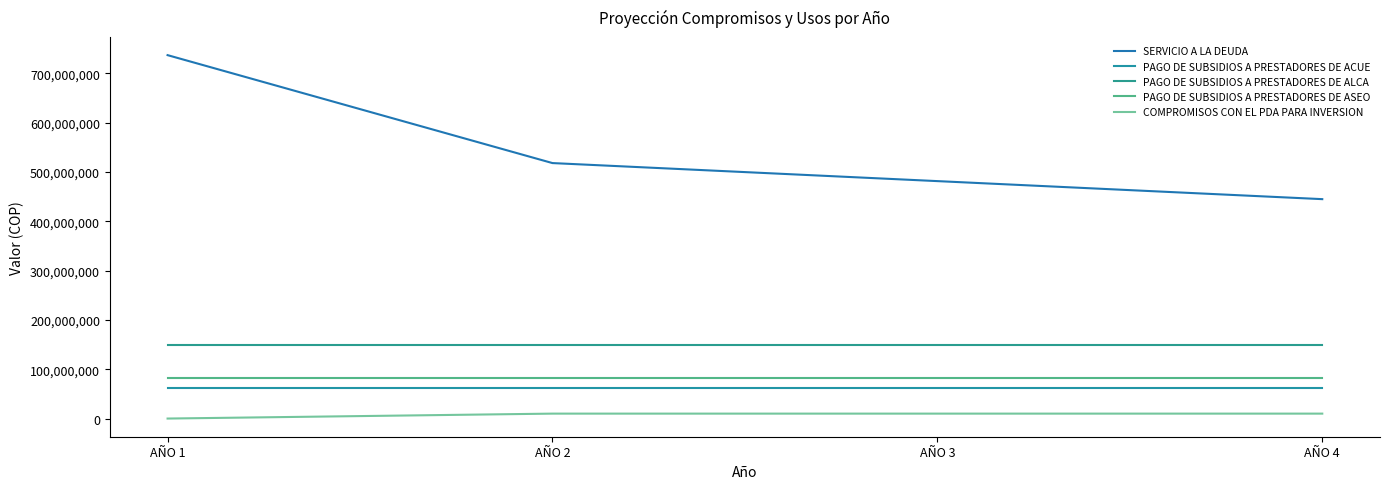

Between AÑO 4 and AÑO 1, which is larger?

AÑO 1